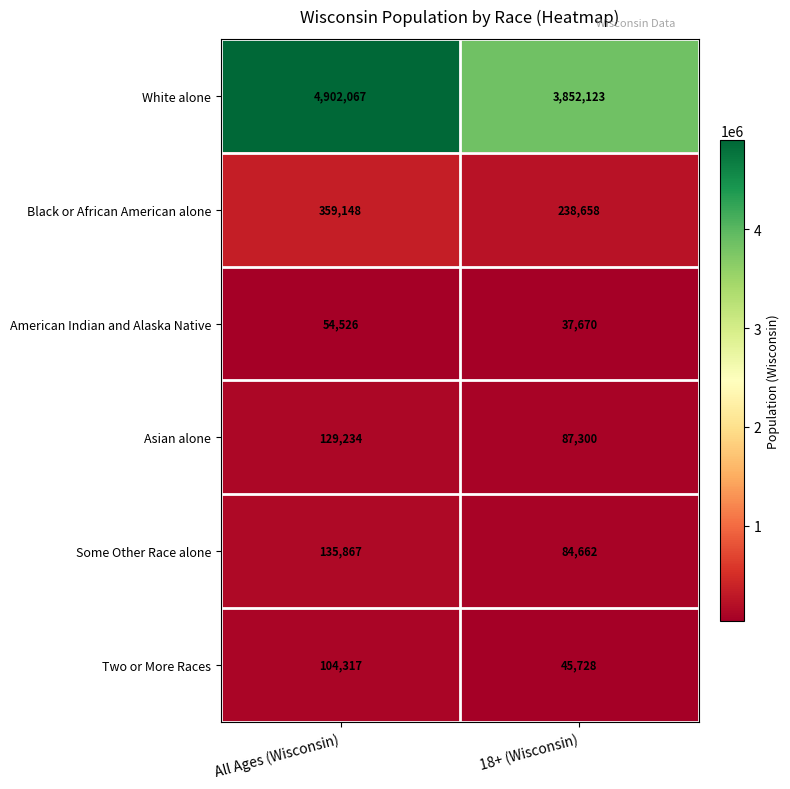

The Two or More Races series shows 104317 at All Ages (Wisconsin). True or false?

True